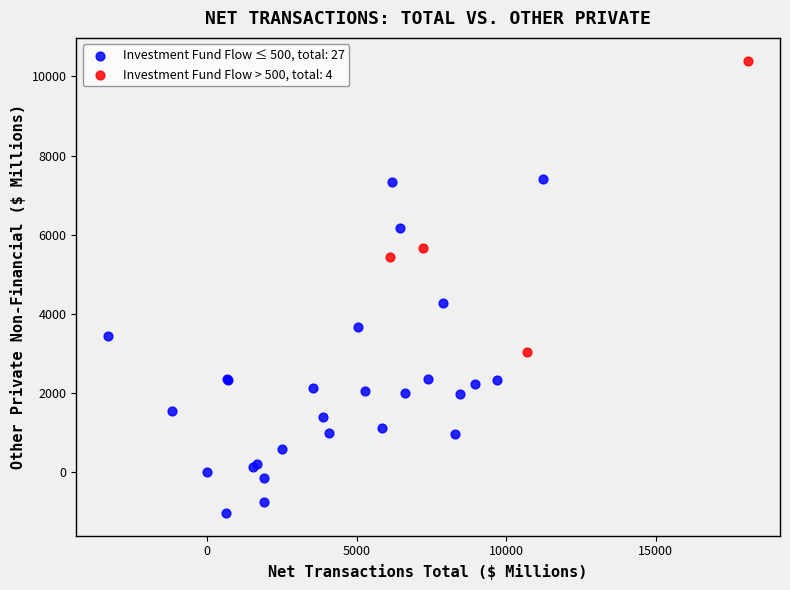

Which series contains the highest Y value?

Investment Fund Flow > 500, total: 4